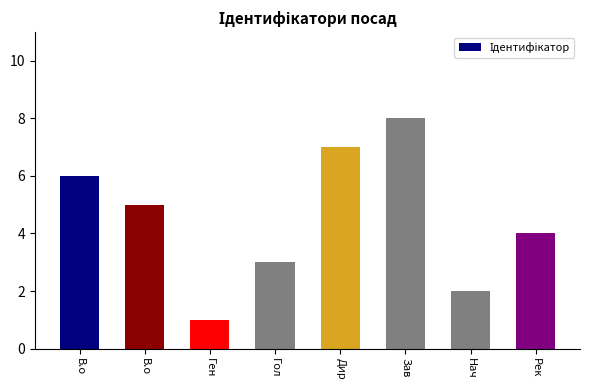

What is the difference between the maximum and second lowest values?

6